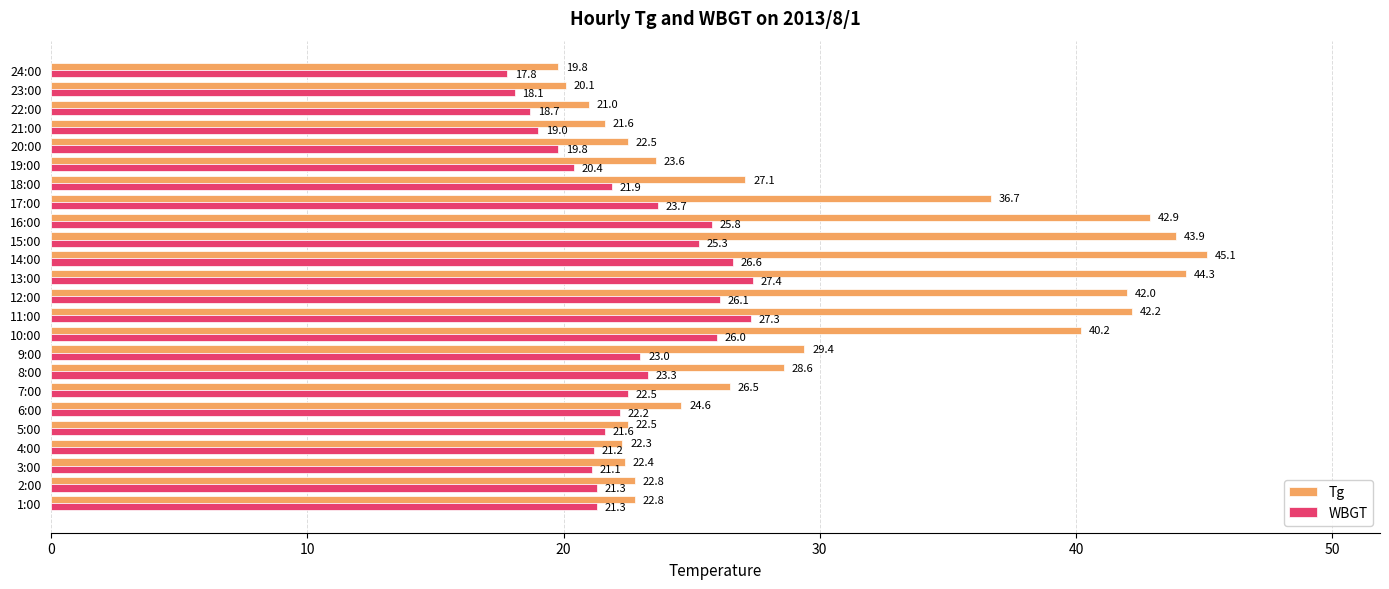

List the series in order of their peak value, highest first.

Tg, WBGT